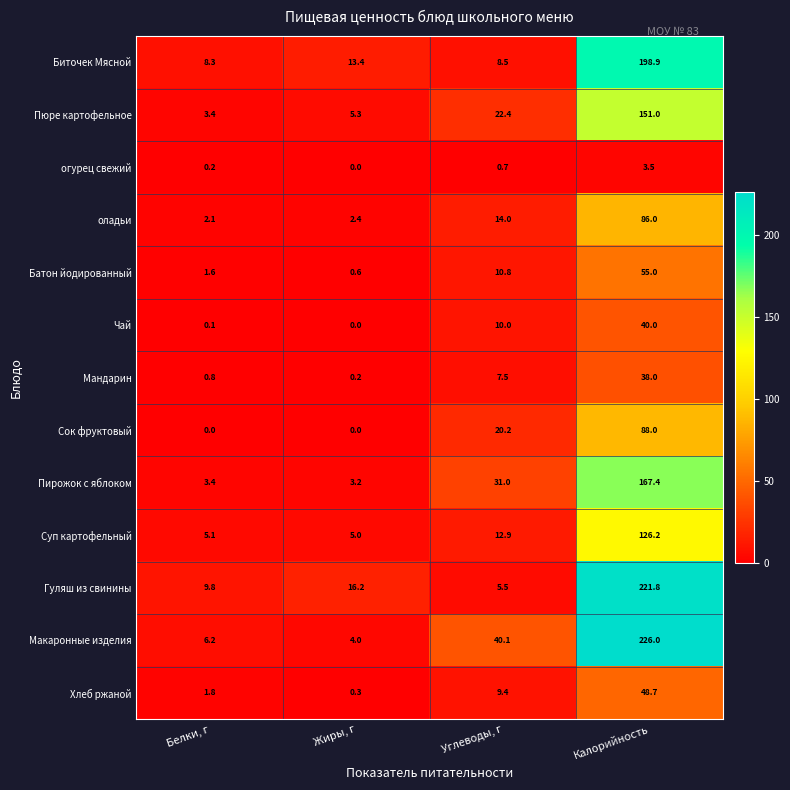

How many data points does each series have?

4